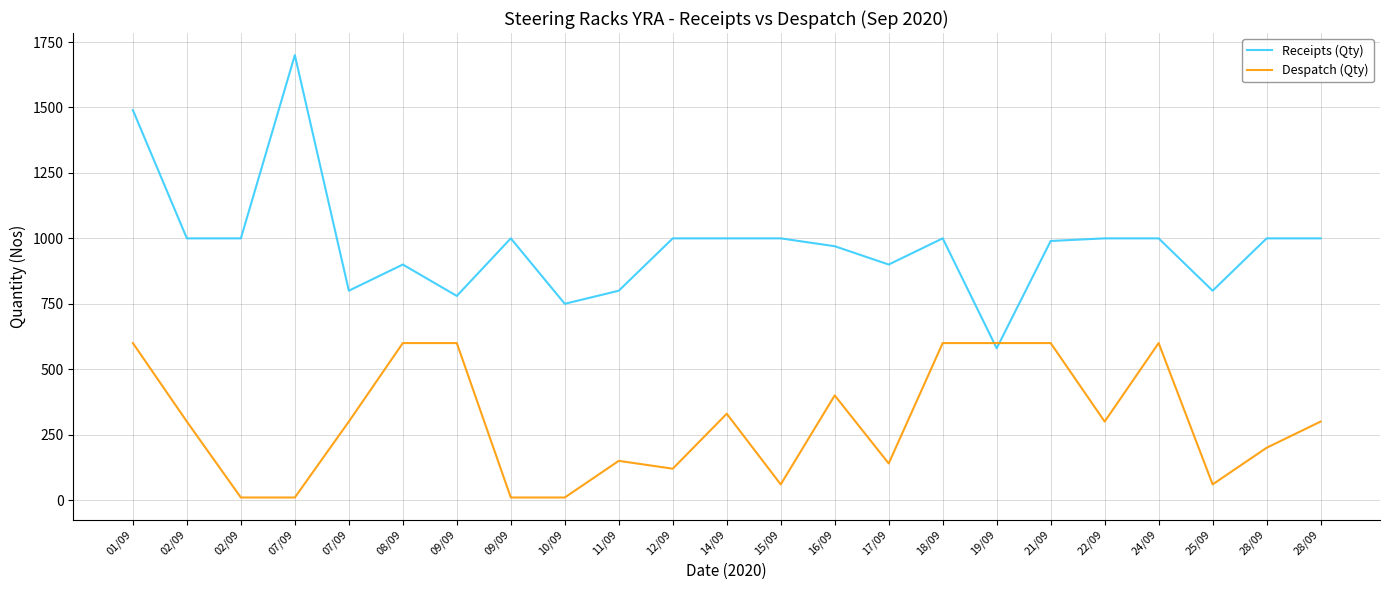

How many distinct data groups are displayed?

2